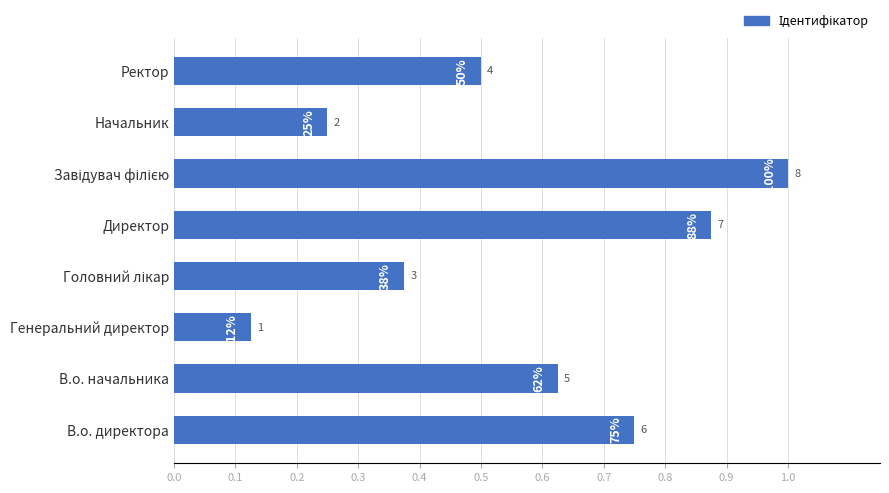

Does the chart contain any negative values?

No